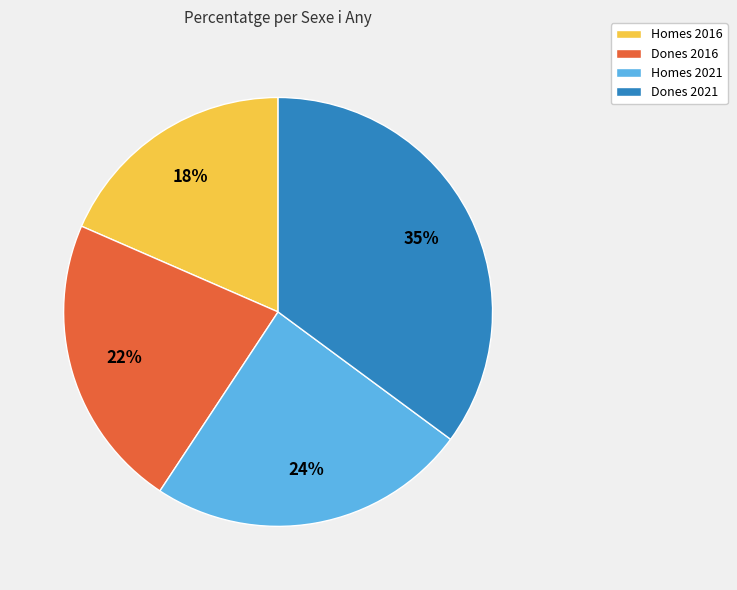

To the nearest percent, what portion does Homes 2016 represent?

18%